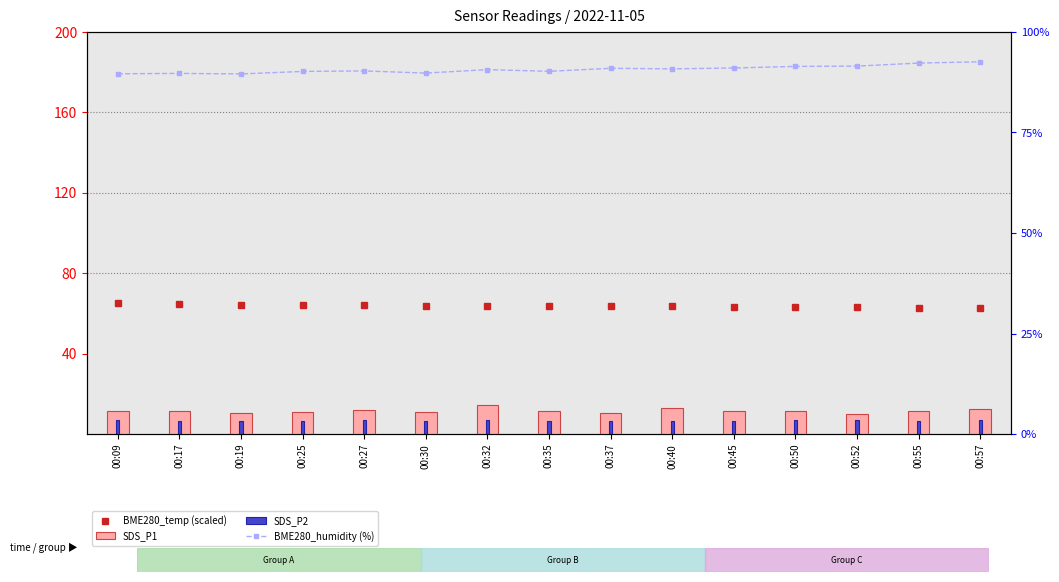

Is it true that BME280_temp (scaled) equals 15.8 at 00:25?

False